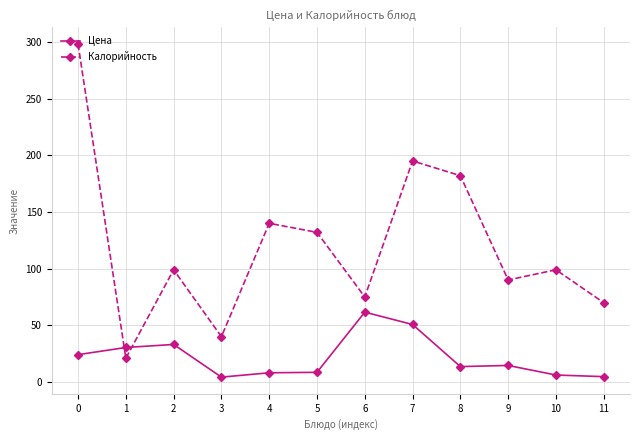

Which series changed the most between 5 and 7?

Калорийность